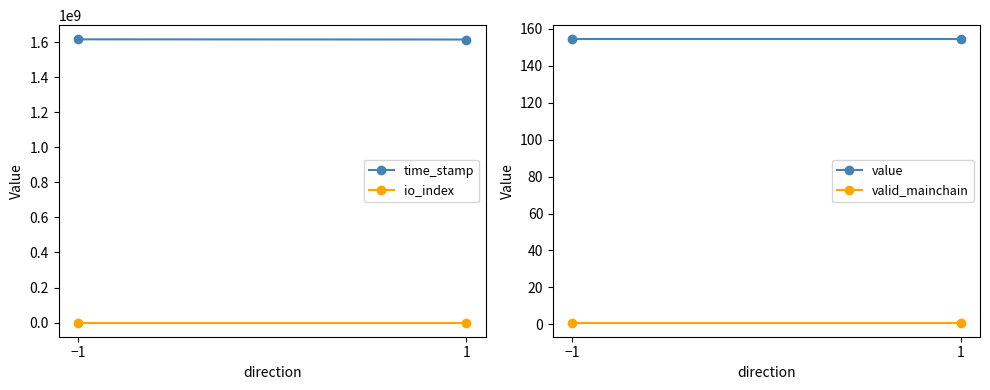

Is it true that time_stamp equals 1616418702.0 at −1?

True